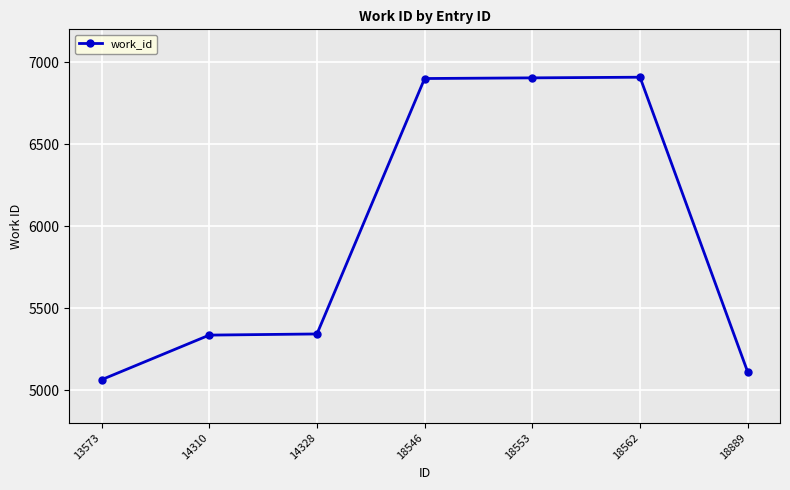

What is the value of the 4th point from the left?

6900